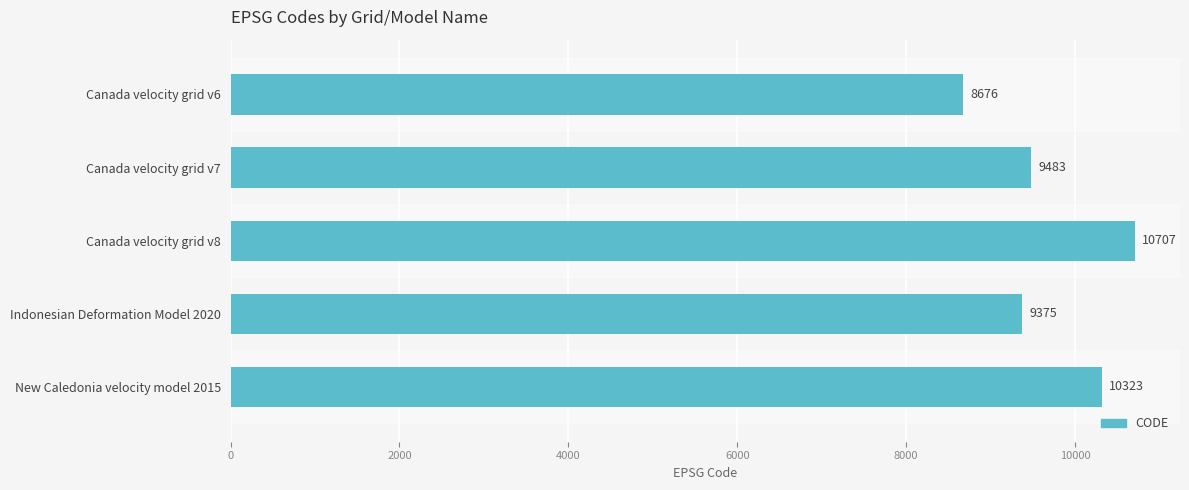

What position from the bottom is Canada velocity grid v8?

3